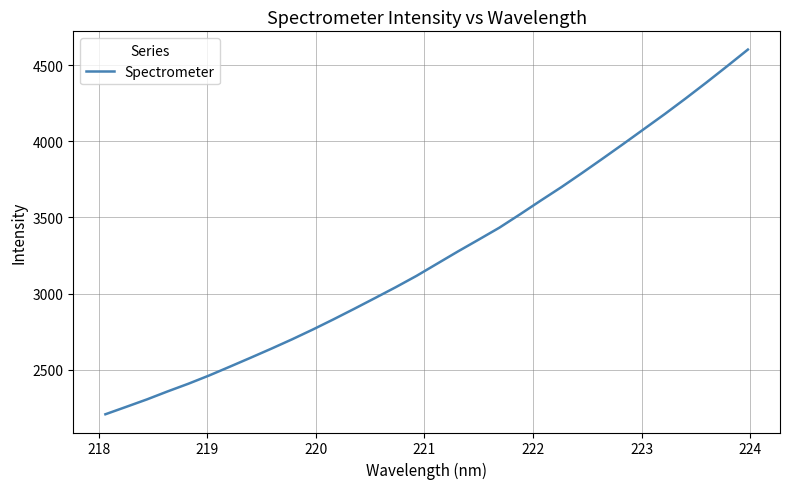

What is the difference between the maximum and minimum values?

2395.8